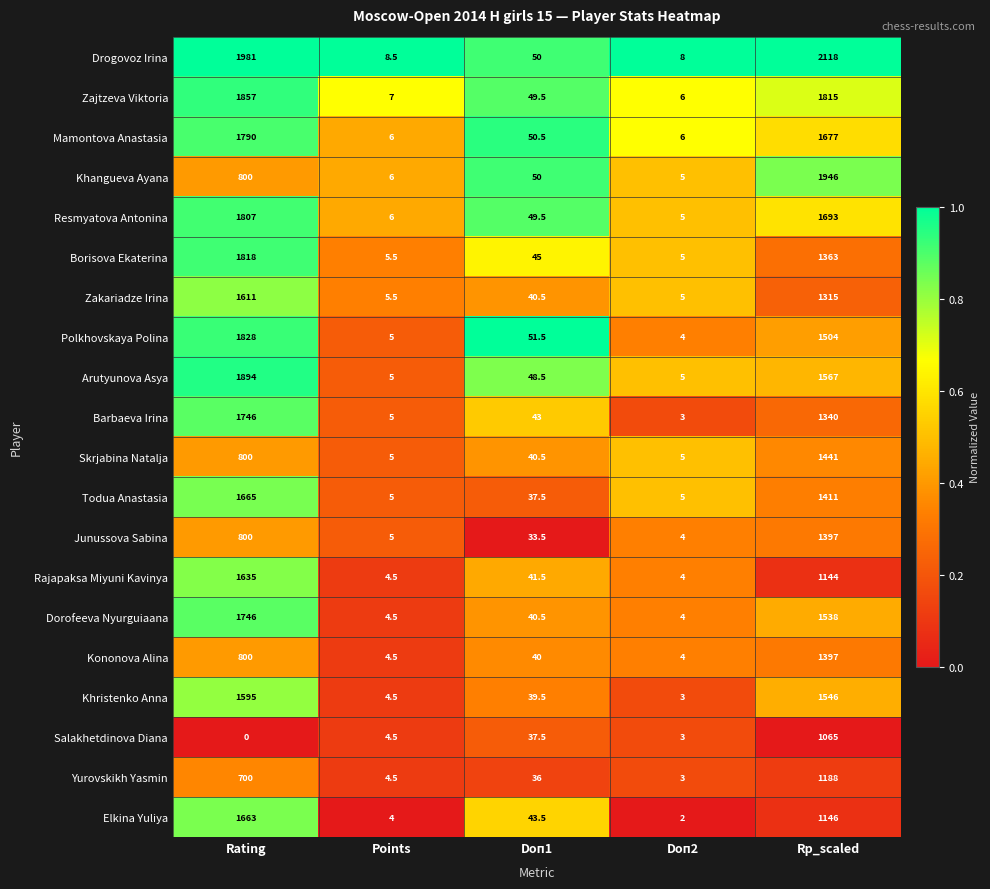

The value of Rajapaksa Miyuni Kavinya at Points is 4.5. True or false?

True